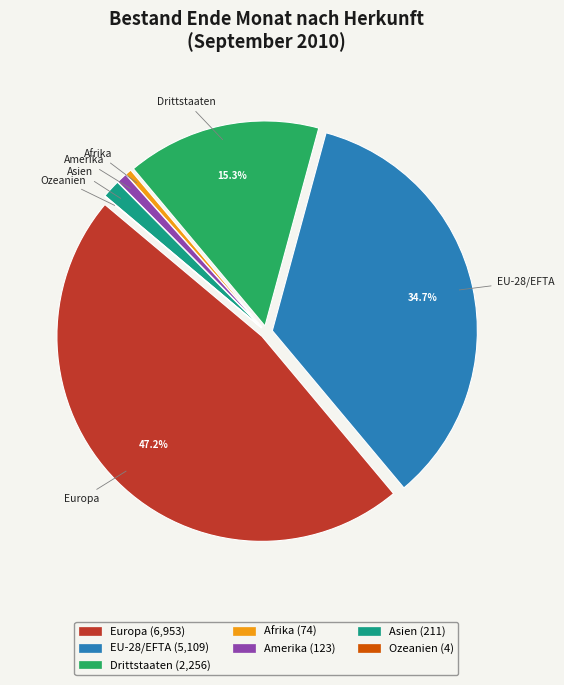

Between Asien and Drittstaaten, which is larger?

Drittstaaten